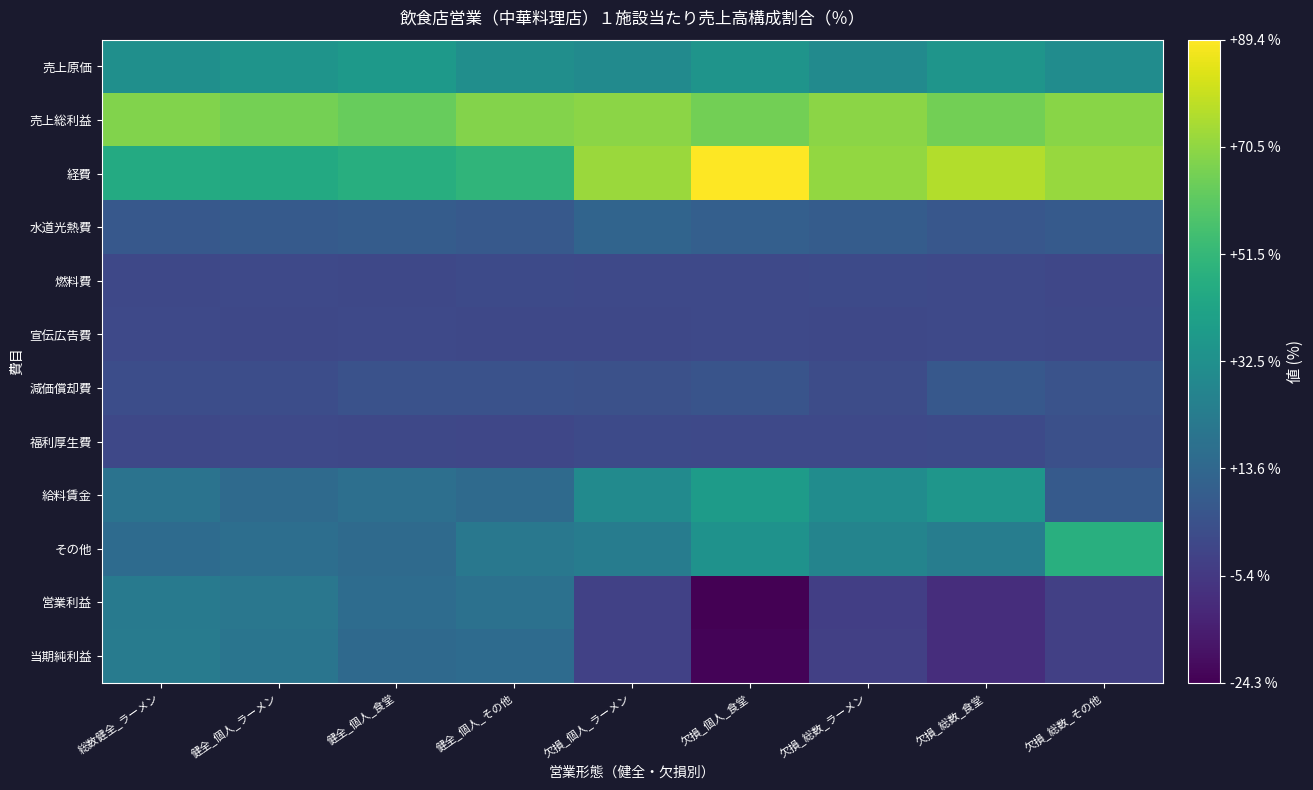

Reading right to left, what are all the values shown in this chart?

売上原価: 欠損_総数_その他=31.0	欠損_総数_食堂=34.9	欠損_総数_ラーメン=30.2	欠損_個人_食堂=34.5	欠損_個人_ラーメン=30.2	健全_個人_その他=31.8	健全_個人_食堂=37.0	健全_個人_ラーメン=34.5	総数健全_ラーメン=32.2
売上総利益: 欠損_総数_その他=69.0	欠損_総数_食堂=65.1	欠損_総数_ラーメン=69.8	欠損_個人_食堂=65.1	欠損_個人_ラーメン=69.8	健全_個人_その他=68.2	健全_個人_食堂=63.0	健全_個人_ラーメン=65.5	総数健全_ラーメン=67.8
経費: 欠損_総数_その他=71.9	欠損_総数_食堂=76.4	欠損_総数_ラーメン=71.1	欠損_個人_食堂=89.4	欠損_個人_ラーメン=72.2	健全_個人_その他=50.1	健全_個人_食堂=47.0	健全_個人_ラーメン=44.6	総数健全_ラーメン=45.4
水道光熱費: 欠損_総数_その他=7.7	欠損_総数_食堂=6.6	欠損_総数_ラーメン=8.6	欠損_個人_食堂=10.2	欠損_個人_ラーメン=12.3	健全_個人_その他=7.3	健全_個人_食堂=8.7	健全_個人_ラーメン=8.0	総数健全_ラーメン=7.1
燃料費: 欠損_総数_その他=0.1	欠損_総数_食堂=1.0	欠損_総数_ラーメン=1.3	欠損_個人_食堂=0.7	欠損_個人_ラーメン=0.6	健全_個人_その他=1.4	健全_個人_食堂=0.5	健全_個人_ラーメン=0.8	総数健全_ラーメン=0.5
宣伝広告費: 欠損_総数_その他=0.2	欠損_総数_食堂=0.9	欠損_総数_ラーメン=0.2	欠損_個人_食堂=0.9	欠損_個人_ラーメン=0.3	健全_個人_その他=0.5	健全_個人_食堂=0.7	健全_個人_ラーメン=0.5	総数健全_ラーメン=0.6
減価償却費: 欠損_総数_その他=4.7	欠損_総数_食堂=7.2	欠損_総数_ラーメン=2.2	欠損_個人_食堂=5.3	欠損_個人_ラーメン=3.9	健全_個人_その他=4.3	健全_個人_食堂=4.5	健全_個人_ラーメン=2.6	総数健全_ラーメン=2.5
福利厚生費: 欠損_総数_その他=3.6	欠損_総数_食堂=1.2	欠損_総数_ラーメン=0.7	欠損_個人_食堂=0.6	欠損_個人_ラーメン=1.4	健全_個人_その他=0.1	健全_個人_食堂=0.4	健全_個人_ラーメン=0.7	総数健全_ラーメン=0.5
給料賃金: 欠損_総数_その他=8.1	欠損_総数_食堂=35.5	欠損_総数_ラーメン=31.1	欠損_個人_食堂=38.0	欠損_個人_ラーメン=30.2	健全_個人_その他=15.2	健全_個人_食堂=17.1	健全_個人_ラーメン=15.1	総数健全_ラーメン=18.9
その他: 欠損_総数_その他=47.4	欠損_総数_食堂=24.0	欠損_総数_ラーメン=27.0	欠損_個人_食堂=33.8	欠損_個人_ラーメン=23.6	健全_個人_その他=21.4	健全_個人_食堂=15.2	健全_個人_ラーメン=16.9	総数健全_ラーメン=15.3
営業利益: 欠損_総数_その他=-2.9	欠損_総数_食堂=-9.3	欠損_総数_ラーメン=-3.4	欠損_個人_食堂=-24.3	欠損_個人_ラーメン=-2.4	健全_個人_その他=18.0	健全_個人_食堂=16.0	健全_個人_ラーメン=20.9	総数健全_ラーメン=22.5
当期純利益: 欠損_総数_その他=-2.9	欠損_総数_食堂=-9.5	欠損_総数_ラーメン=-2.9	欠損_個人_食堂=-23.2	欠損_個人_ラーメン=-2.4	健全_個人_その他=15.5	健全_個人_食堂=14.5	健全_個人_ラーメン=19.7	総数健全_ラーメン=23.0